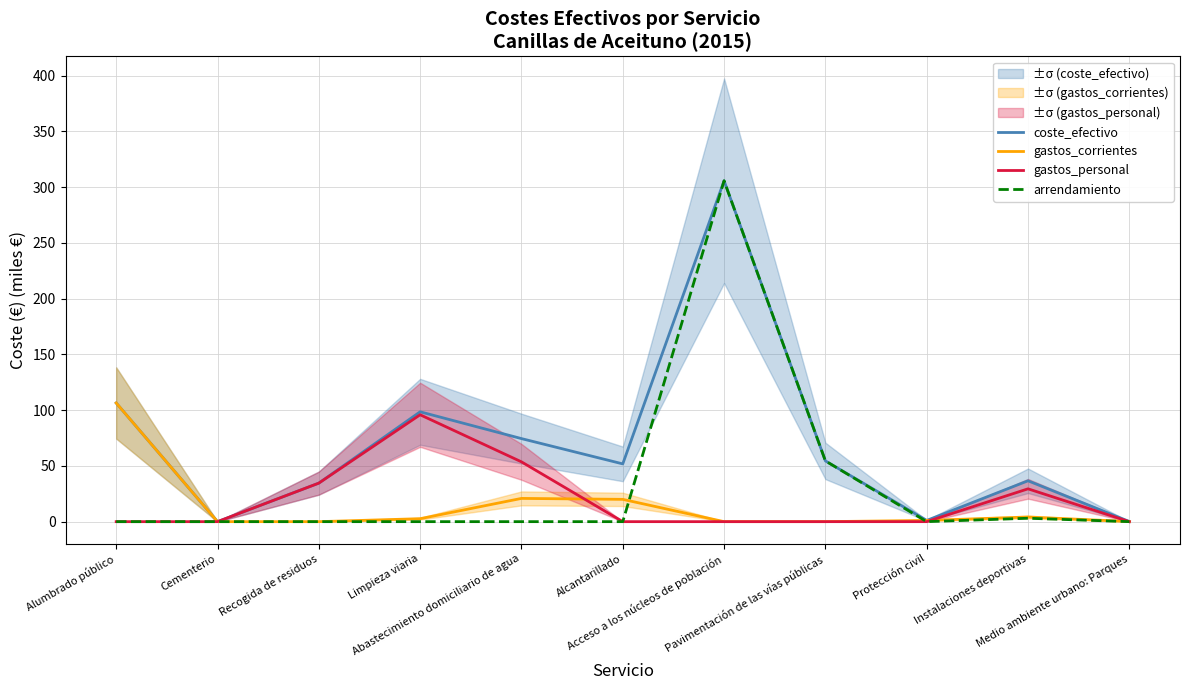

True or false: coste_efectivo and gastos_personal cross at least once.

False